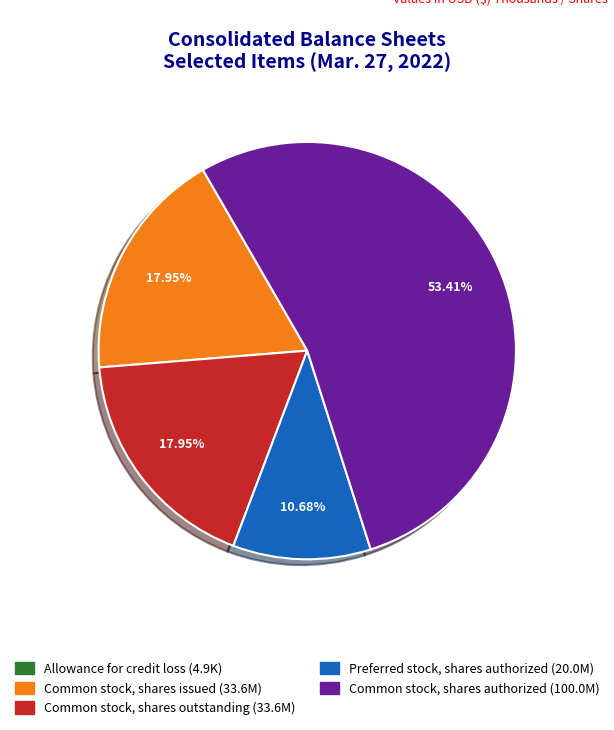

Combined, do Common stock, shares outstanding and Preferred stock, shares authorized account for over 50%?

No